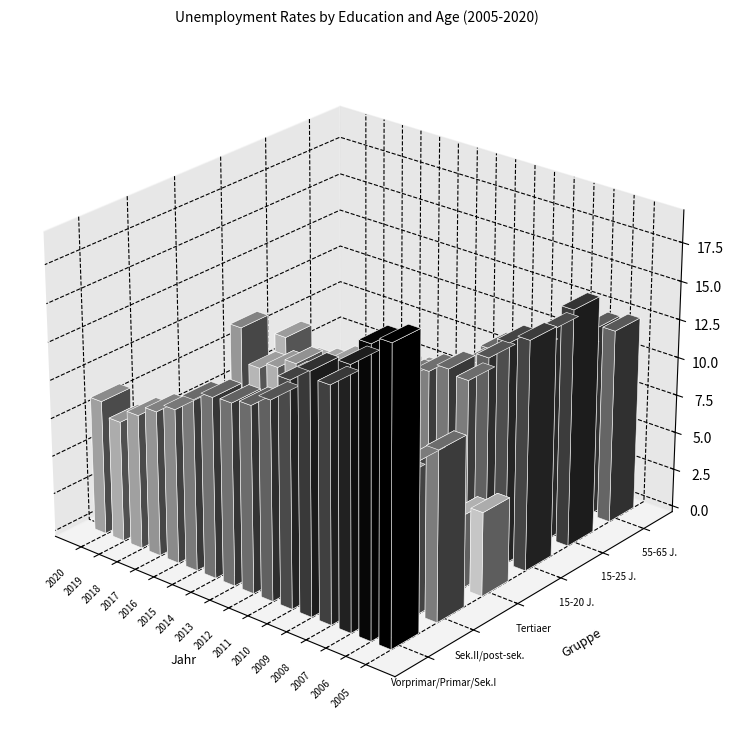

Is it true that Tertiaerbereich equals 2.0 at 3?

True